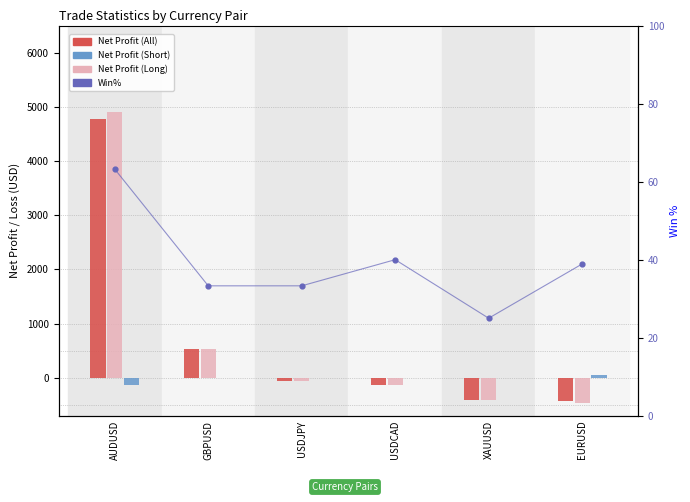

Which series contains the highest Y value?

Net Profit (Long)